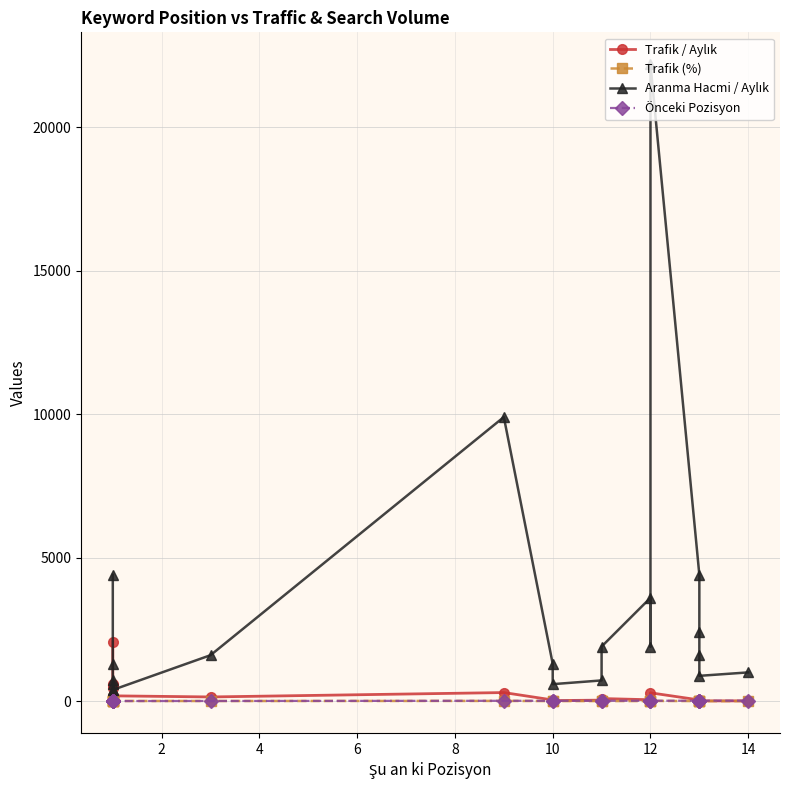

How many categories are shown in the chart?

20